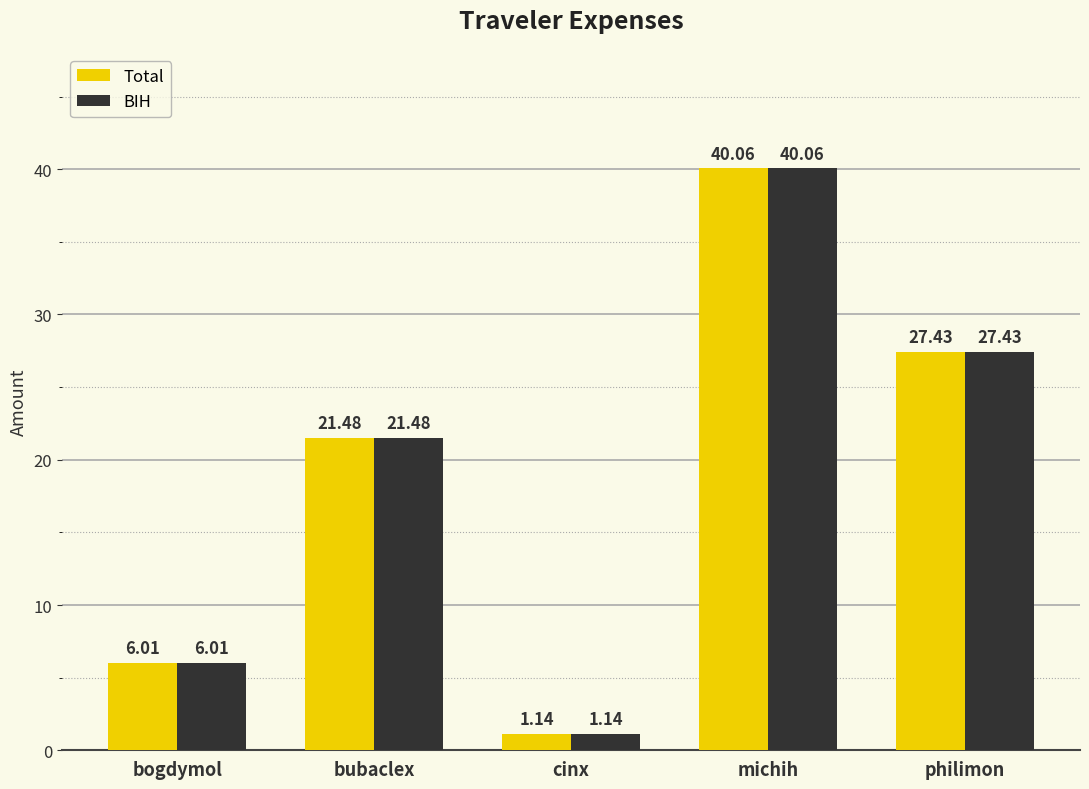

How many values in the BIH series exceed 21?

3